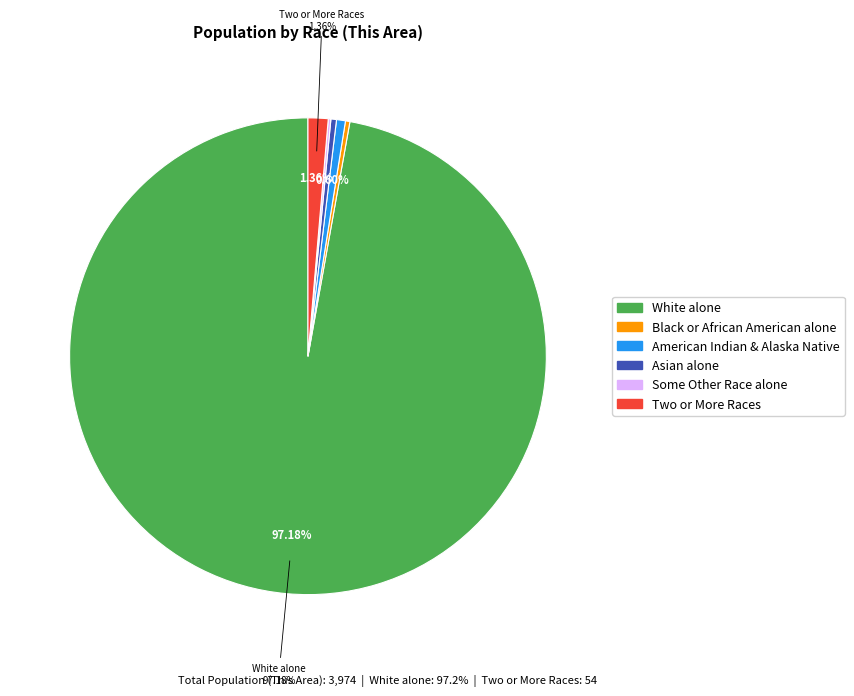

Does any single category account for the majority?

Yes